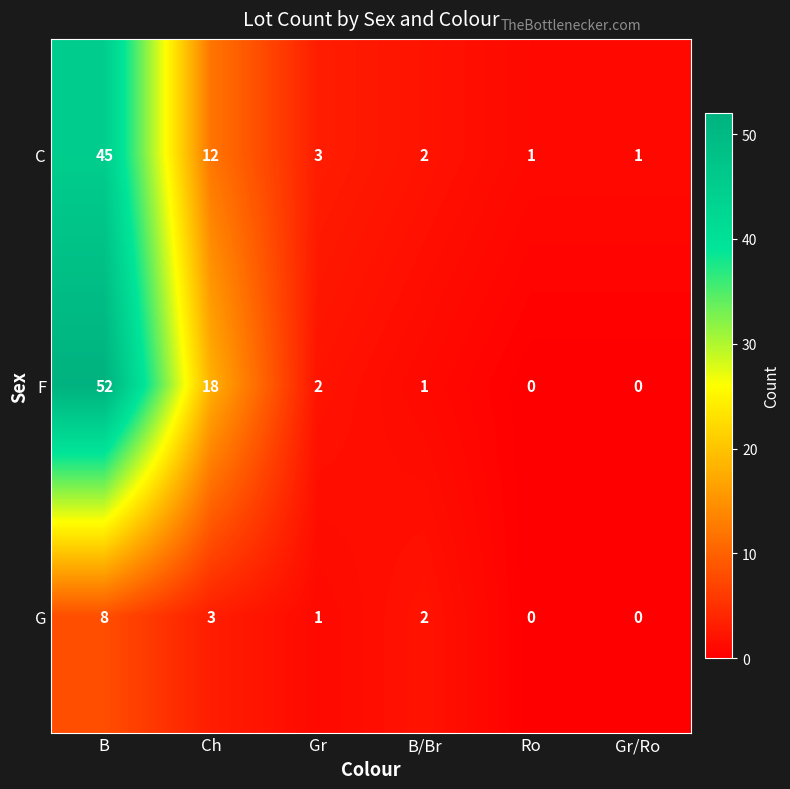

Between B and B/Br, which series saw the biggest shift?

F